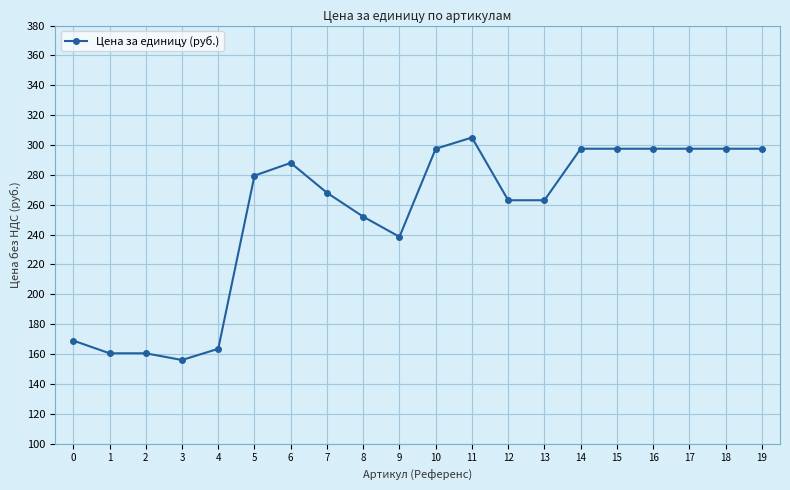

How many lines are shown in the chart?

1